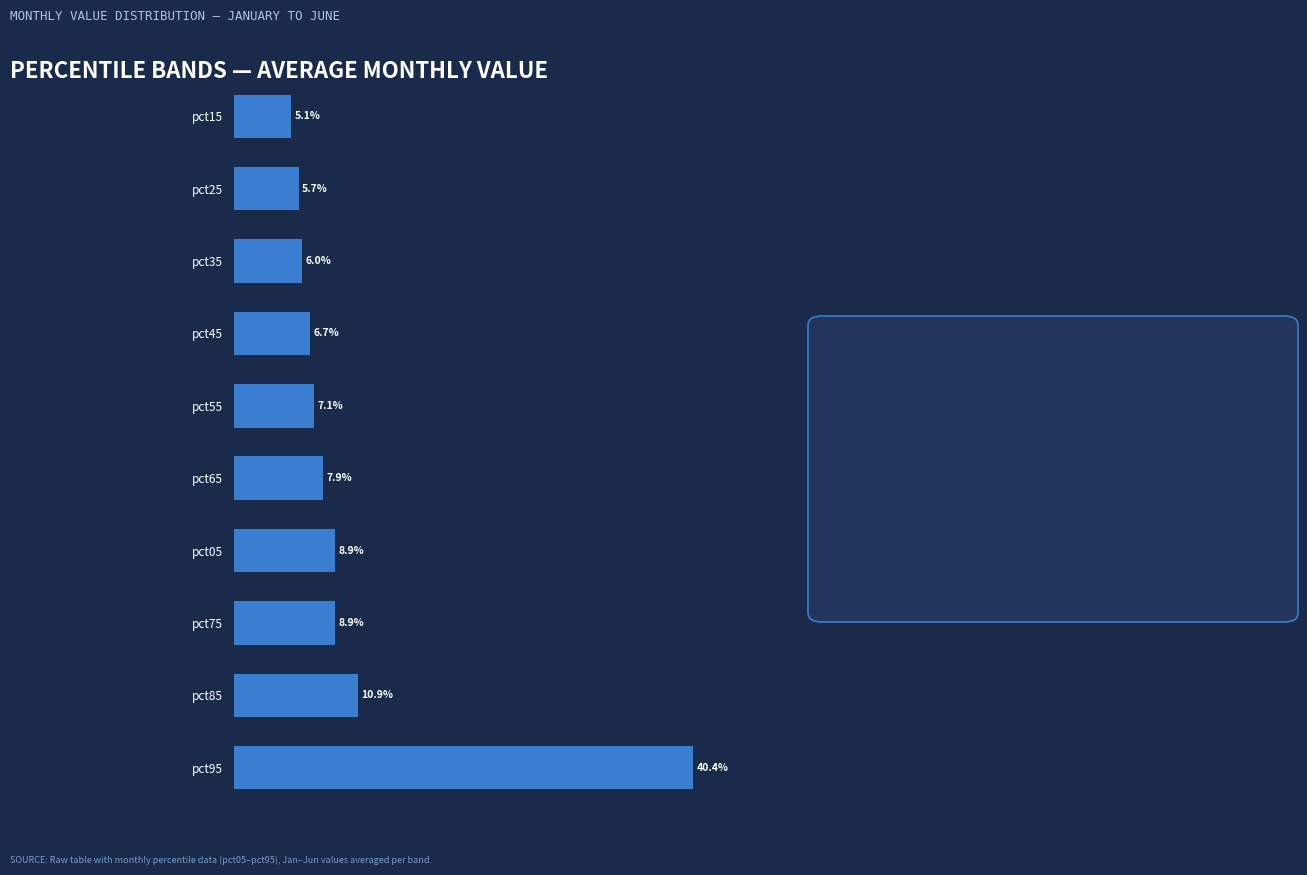

Are the bars horizontal?

Yes